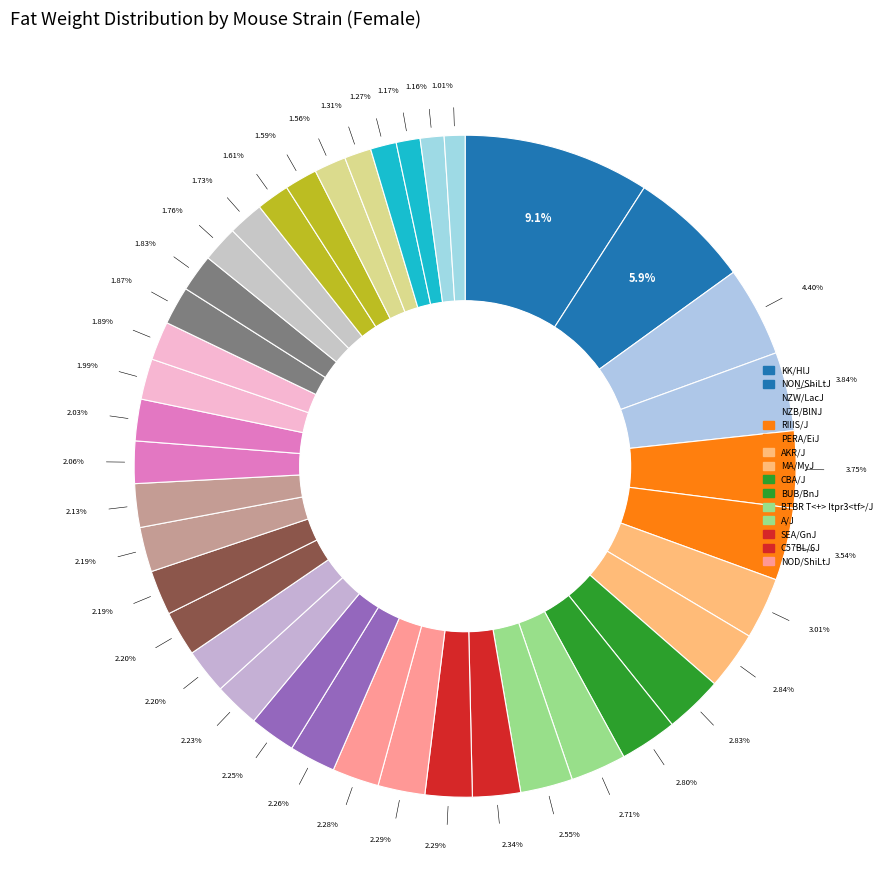

How many segments does this pie chart have?

40